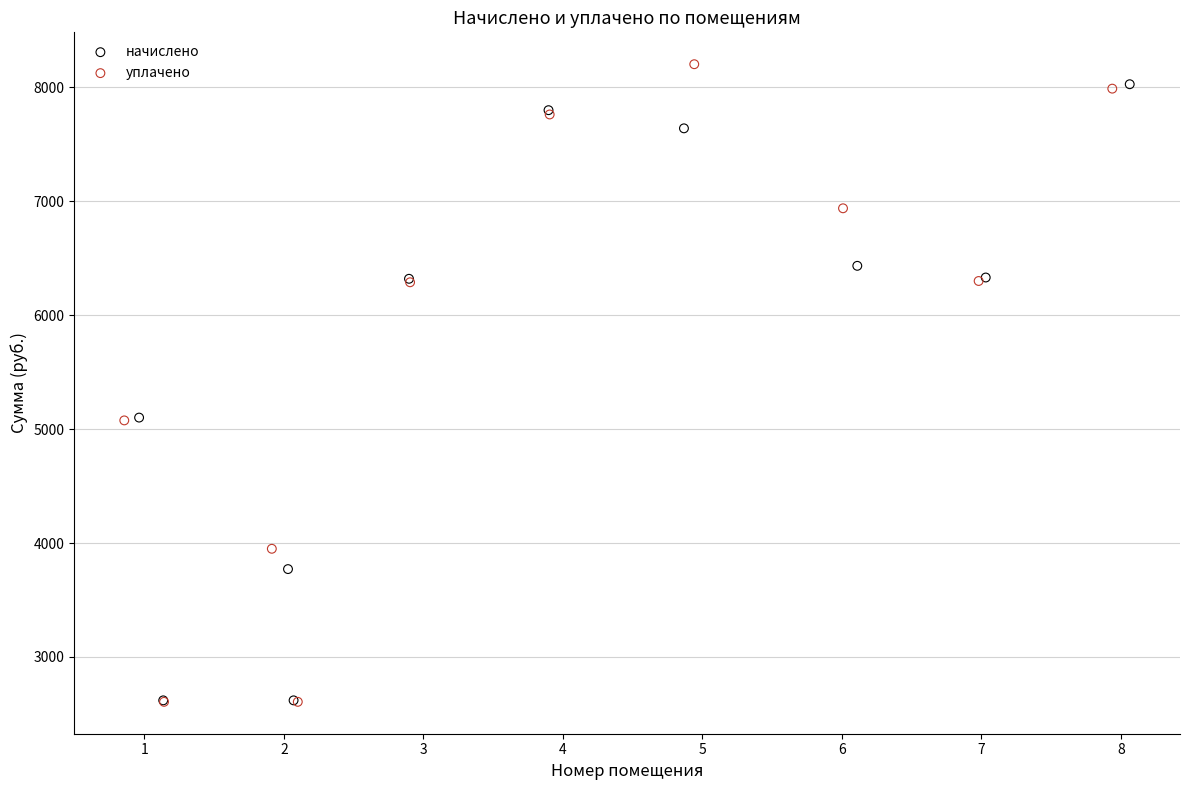

What are all the series names shown in the legend?

начислено, уплачено